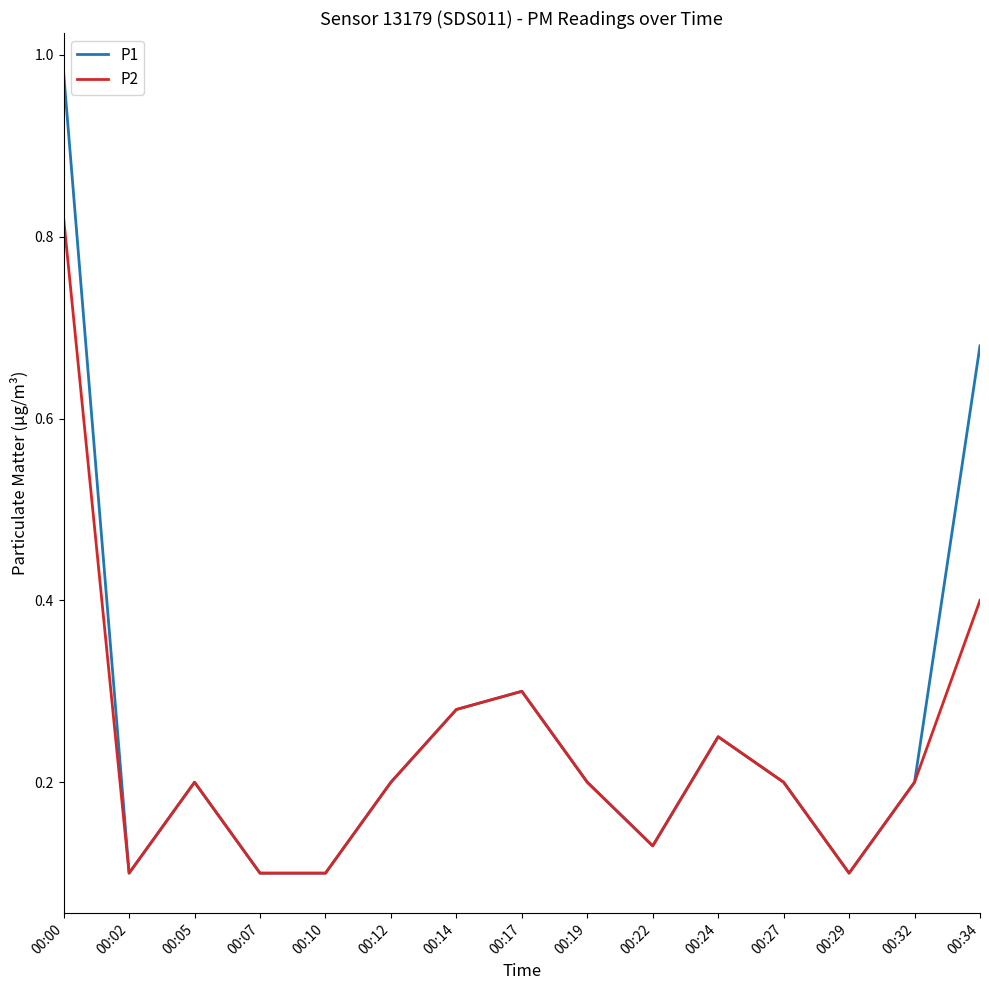

Is it true that P2 equals 0.5 at 00:00?

False